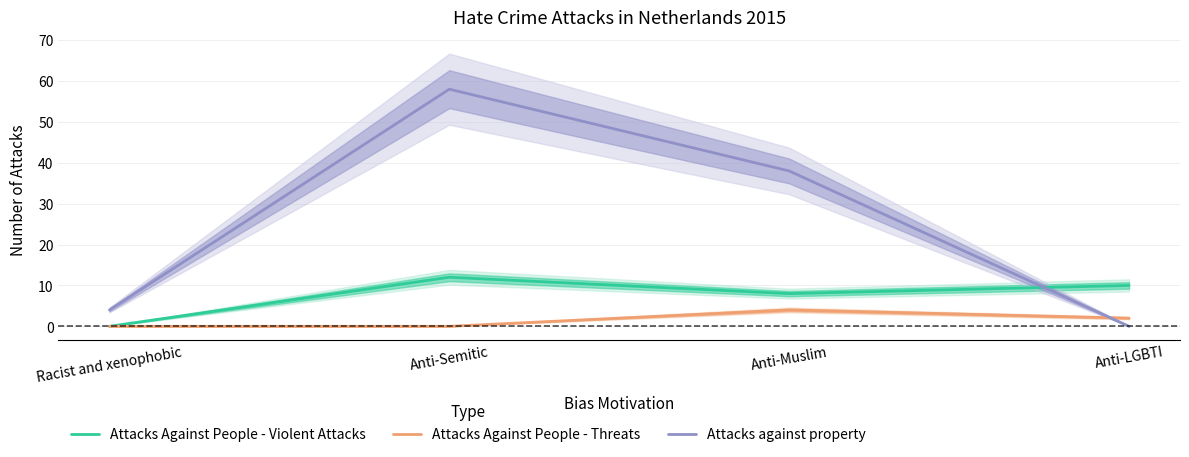

List the series in order of their peak value, lowest first.

Attacks Against People - Threats, Attacks Against People - Violent Attacks, Attacks against property